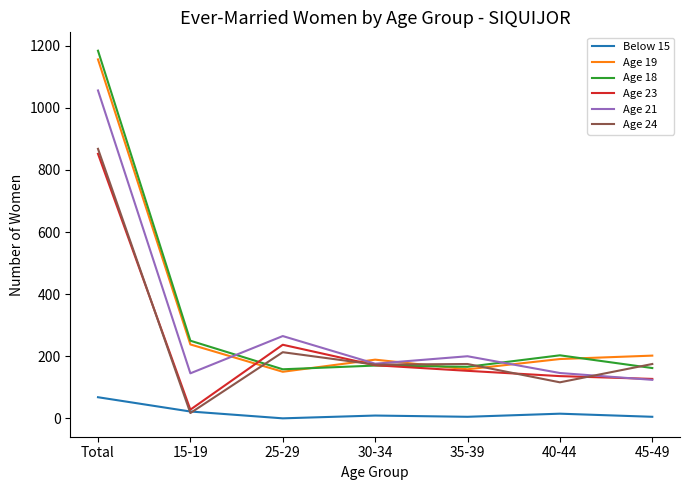

What is the spread (max minus min) of values at 30-34?

180